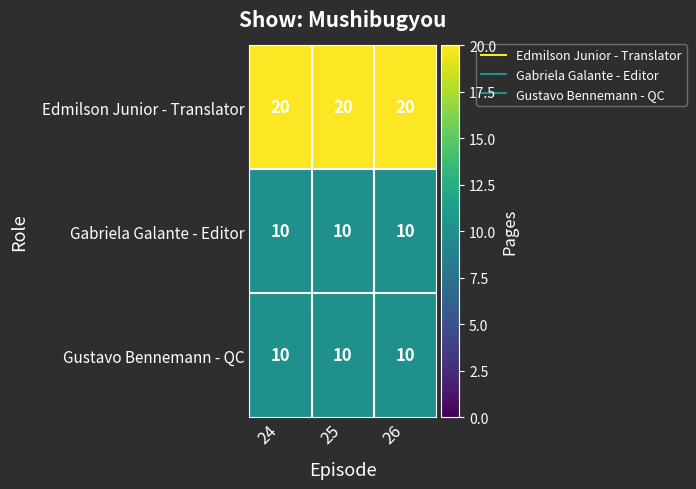

What is the sum of all Edmilson Junior - Translator values?

60